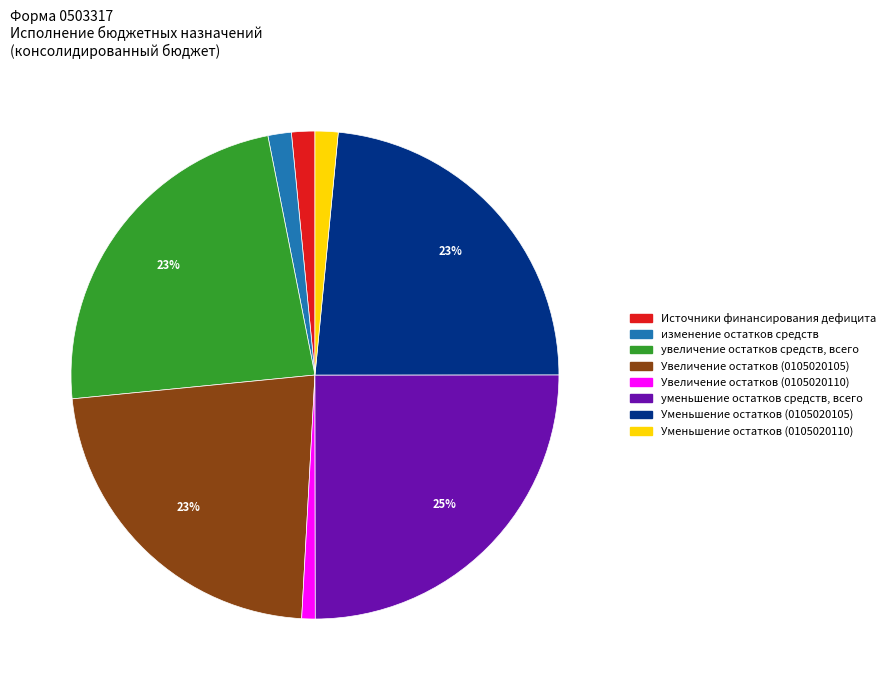

Is there a majority slice in this chart?

No